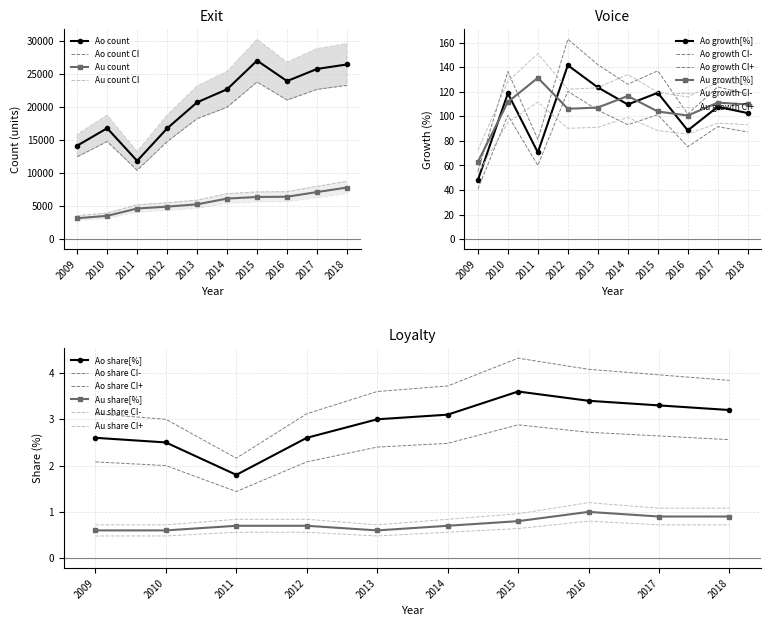

Is it true that Ao count equals 26395.0 at 2018?

True